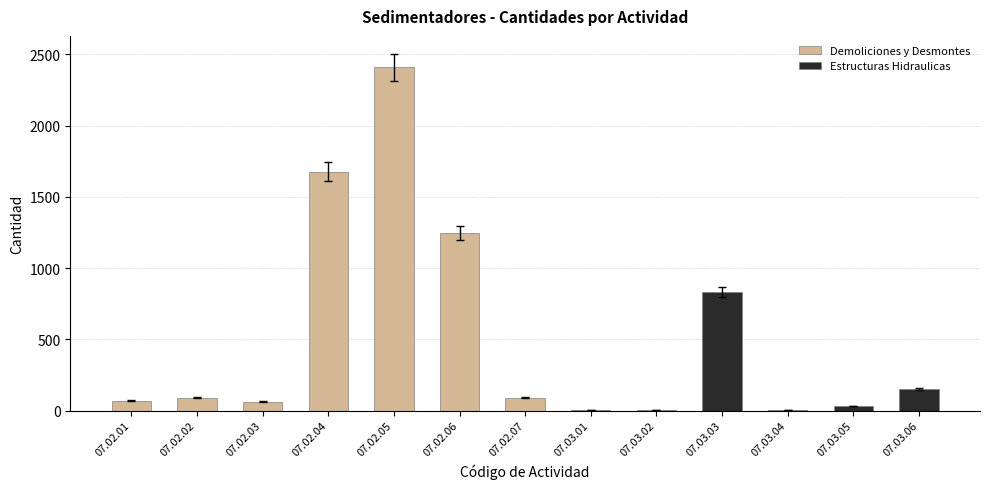

Count the number of categories in the chart.

13